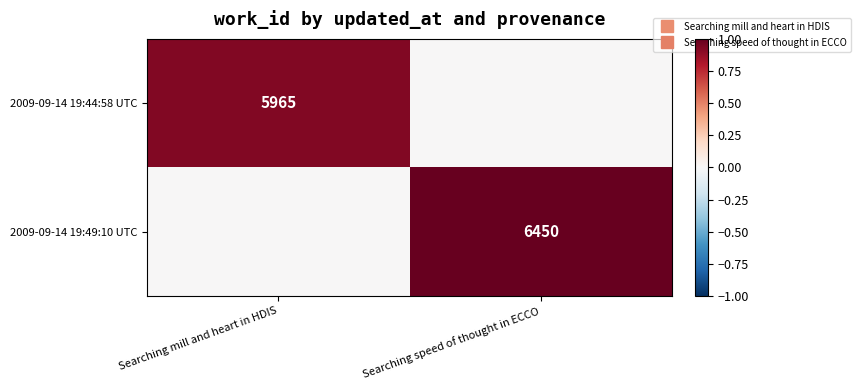

List the labels in order of 2009-09-14 19:49:10 UTC value, smallest first.

Searching mill and heart in HDIS, Searching speed of thought in ECCO